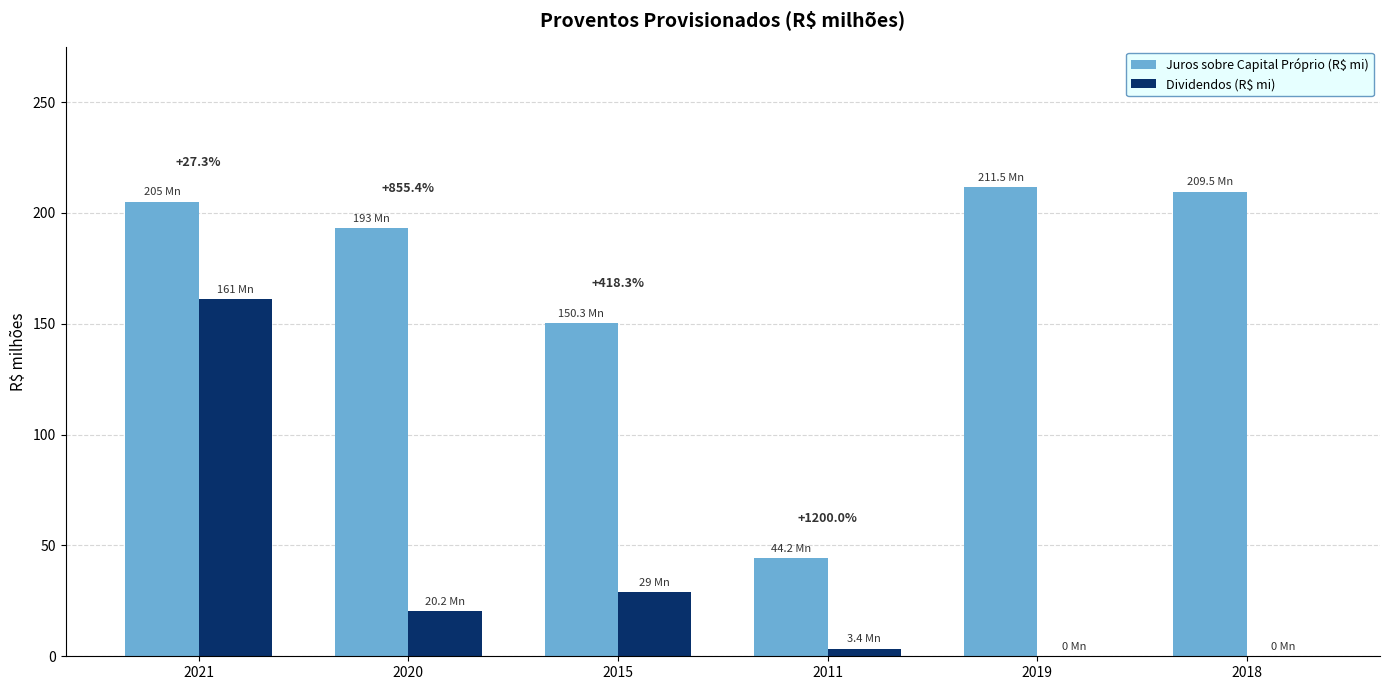

Between 2015 and 2019, which series saw the biggest shift?

Juros sobre Capital Próprio (R$ mi)